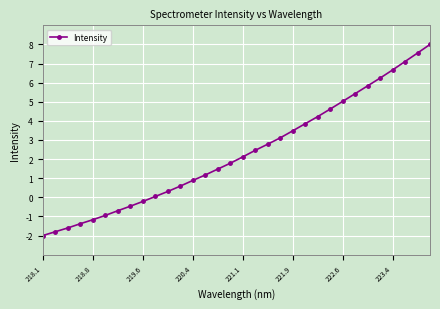

What is the greatest value displayed?

8.0